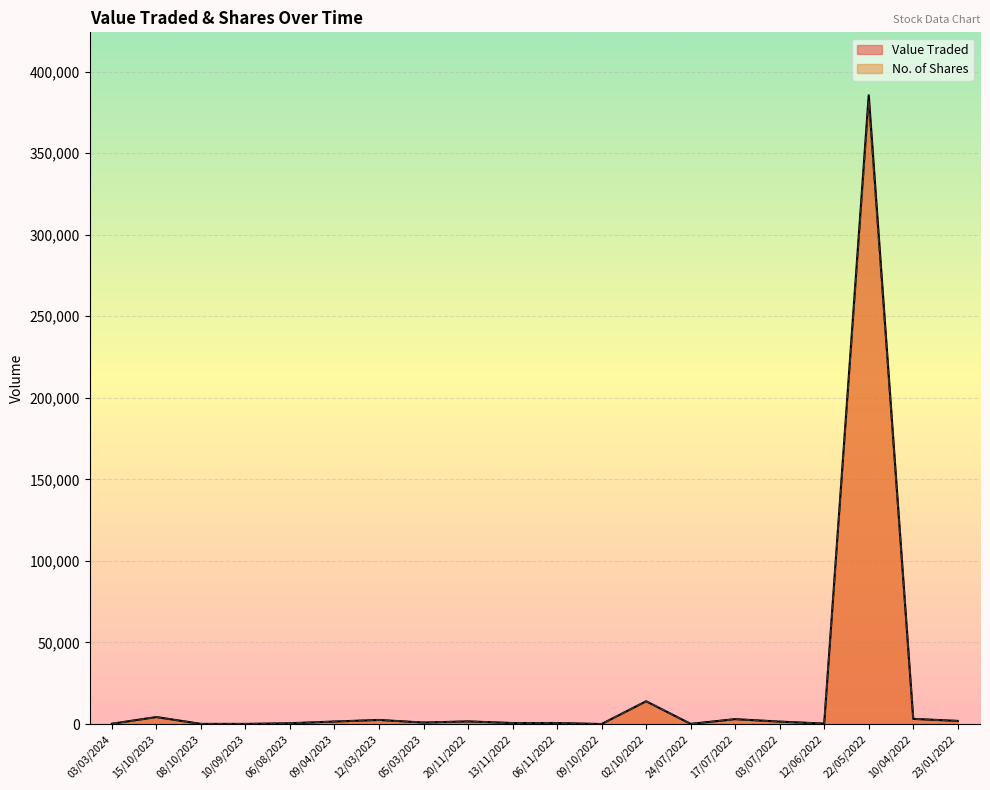

What is the sum of the Value Traded values at 09/04/2023 and 20/11/2022?

3179